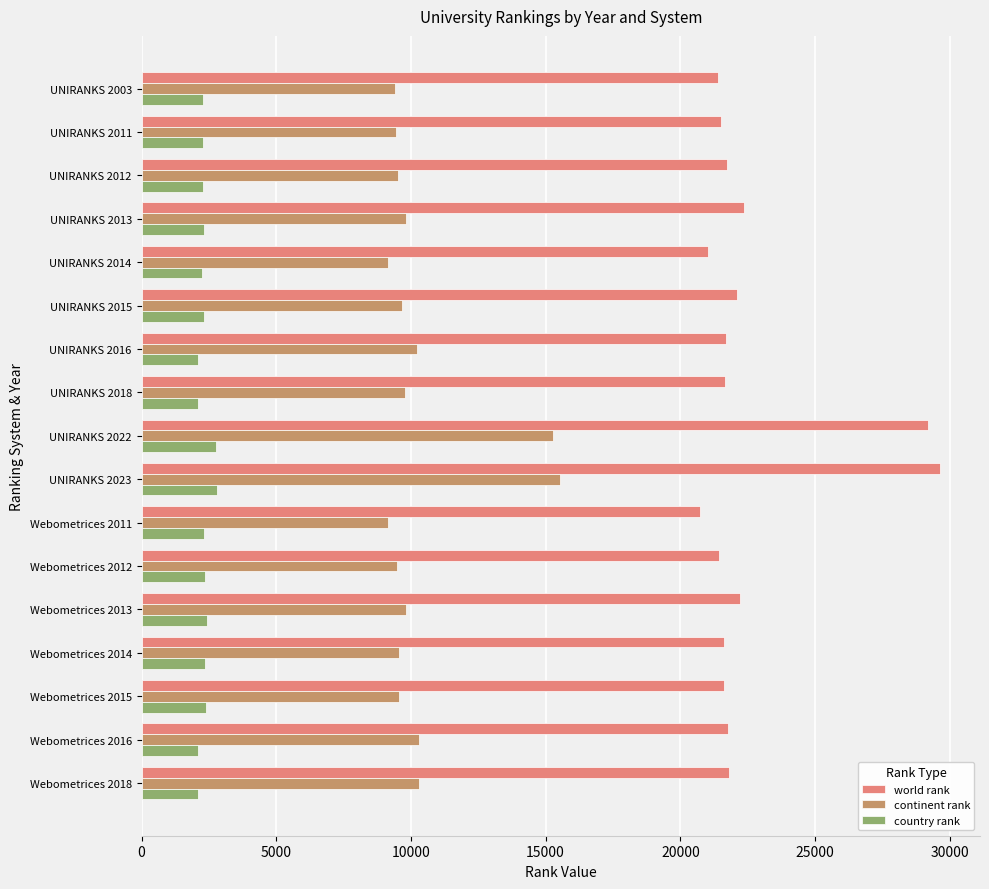

Rank the series by their average value, from highest to lowest.

world rank, continent rank, country rank